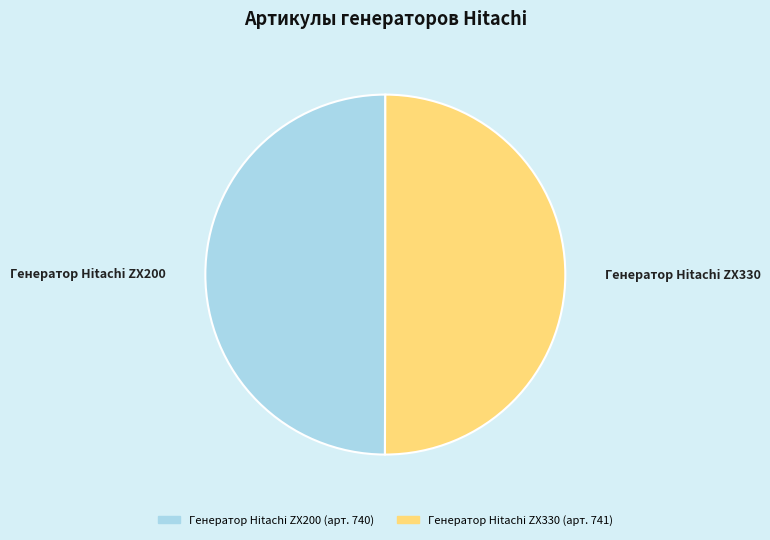

How many segments does this pie chart have?

2